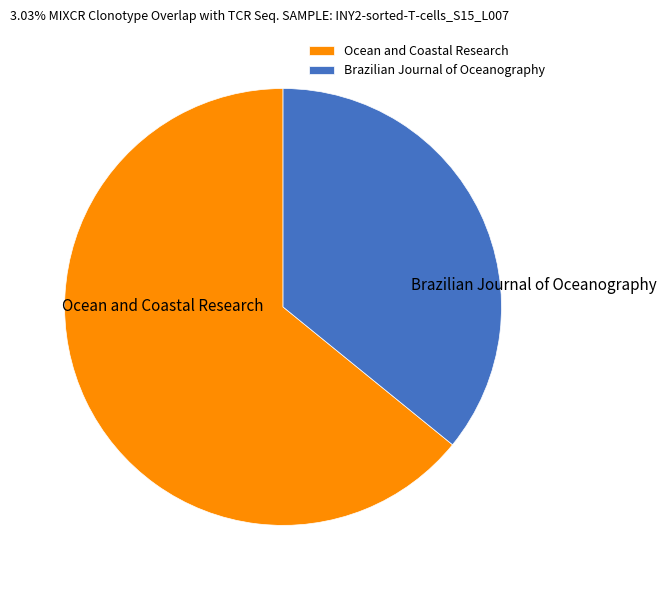

Rank the categories by value from lowest to highest.

Brazilian Journal of Oceanography, Ocean and Coastal Research